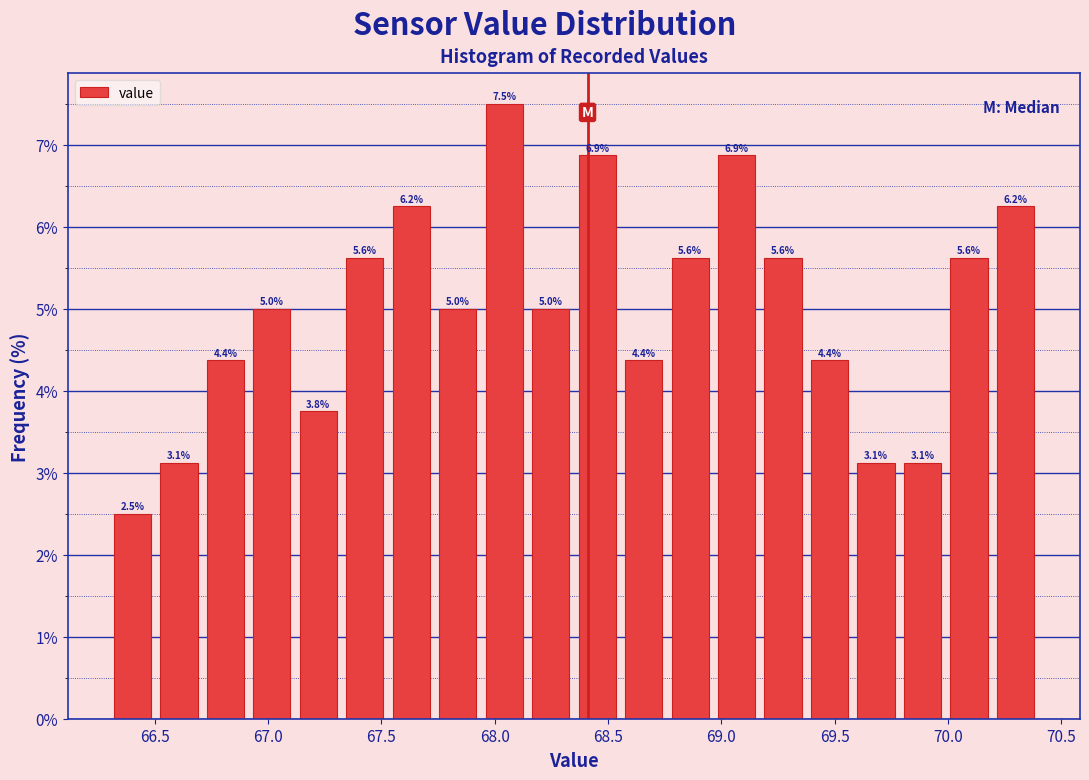

Over which range of the x-axis is the bar tallest?

67.940 to 68.145